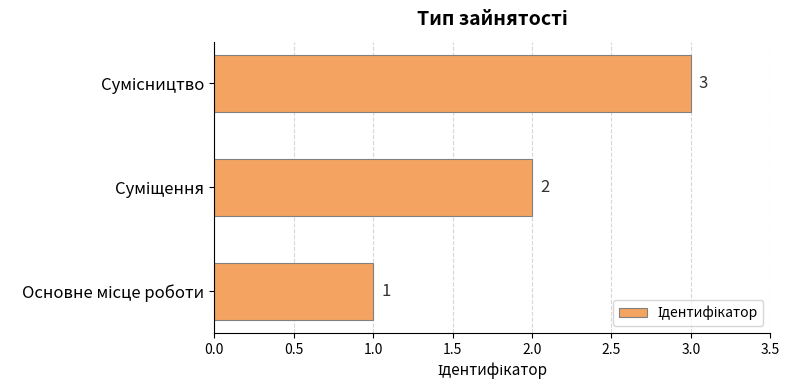

What is the sum of all values?

6